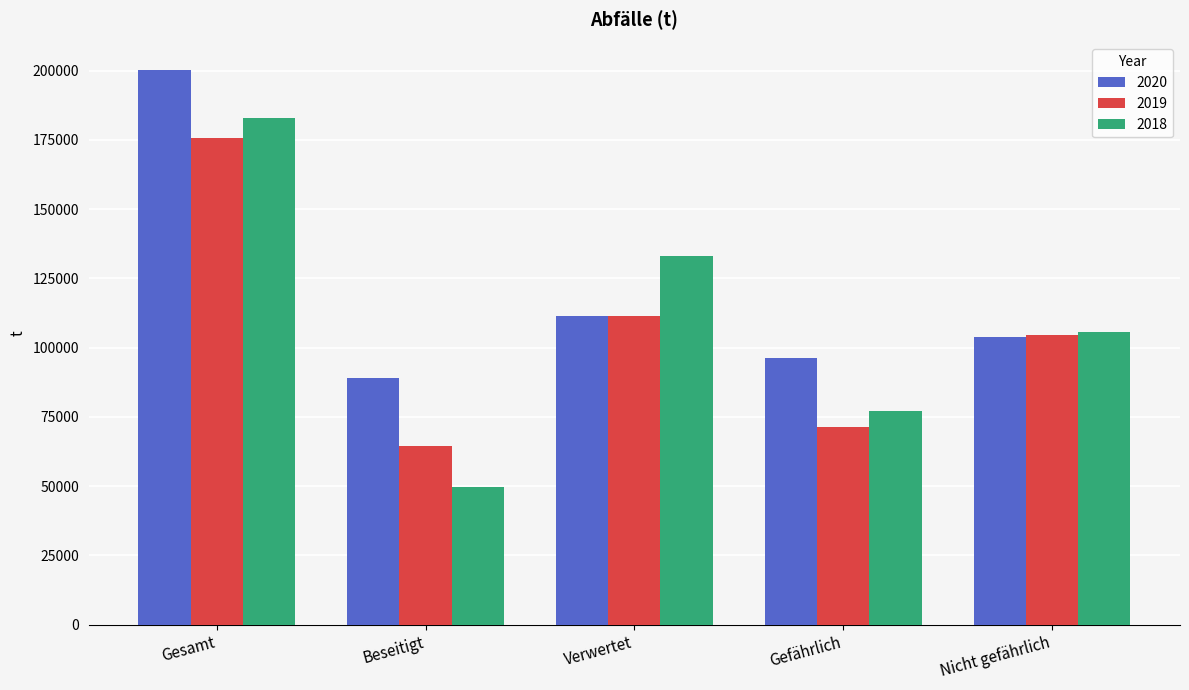

Reading right to left, list all the values displayed in this chart.

2020: 103810	96350	111280	88880	200160
2019: 104480	71390	111500	64370	175870
2018: 105680	77070	133060	49690	182750